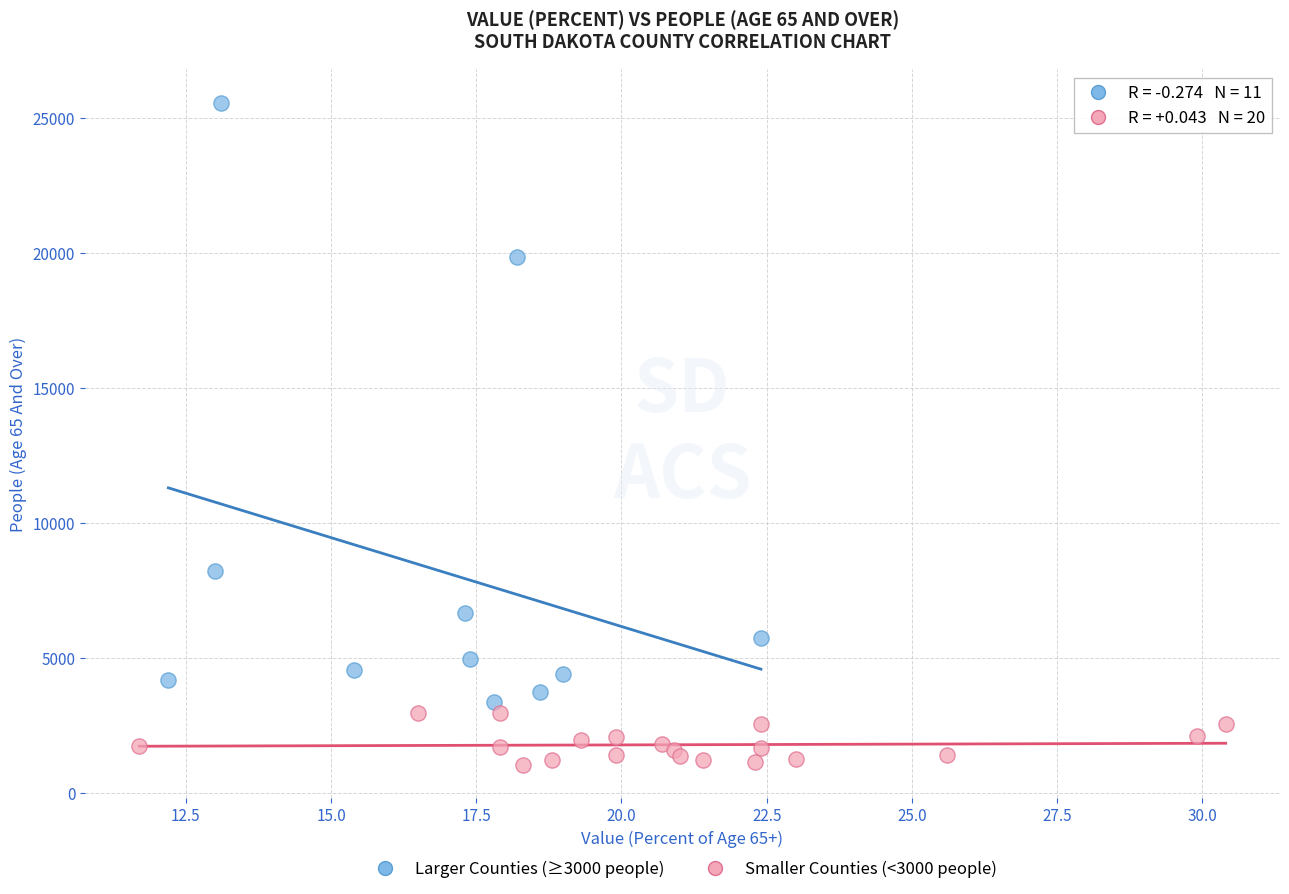

Which series contains the lowest Y value?

Smaller Counties (<3000 people)